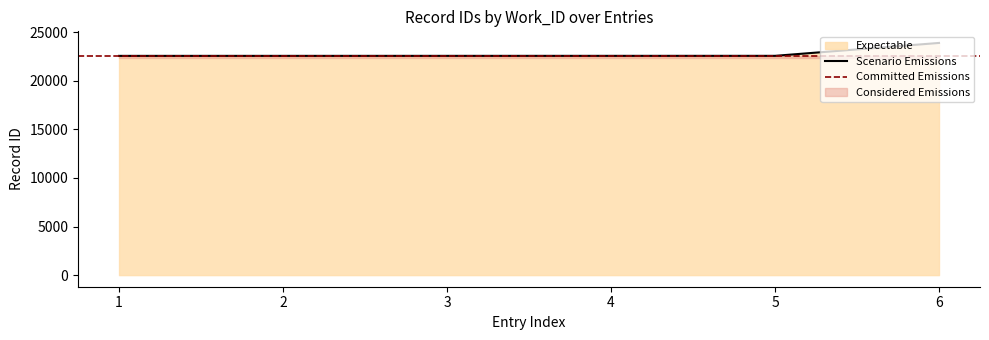

What is the lowest value of the Scenario Emissions series?

22566